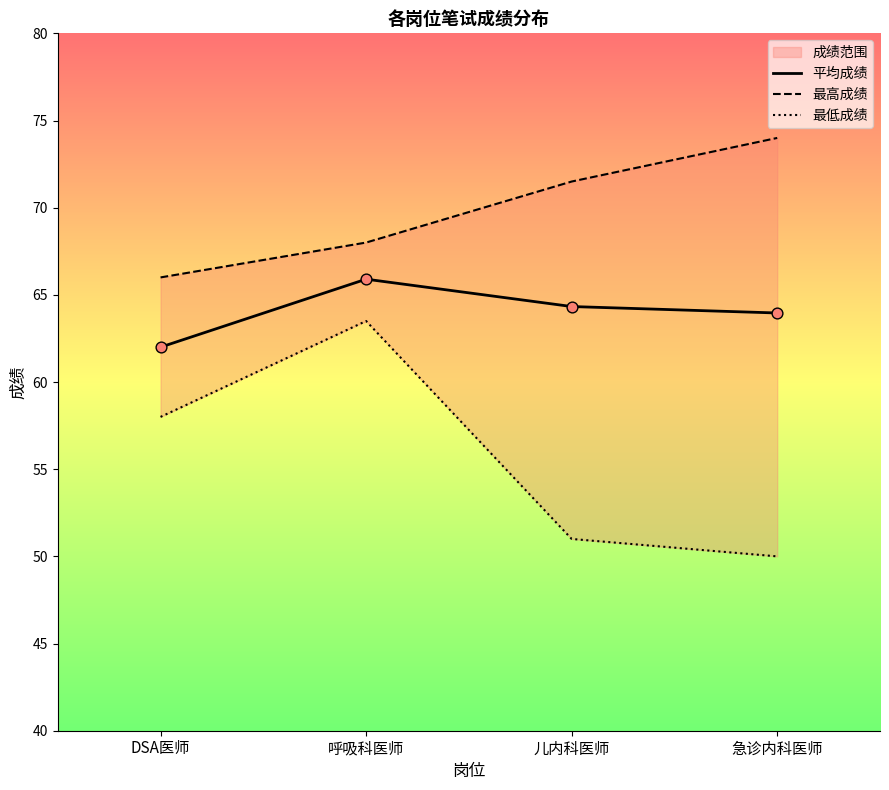

In 平均成绩, how many points are higher than both neighbors (excluding endpoints)?

1